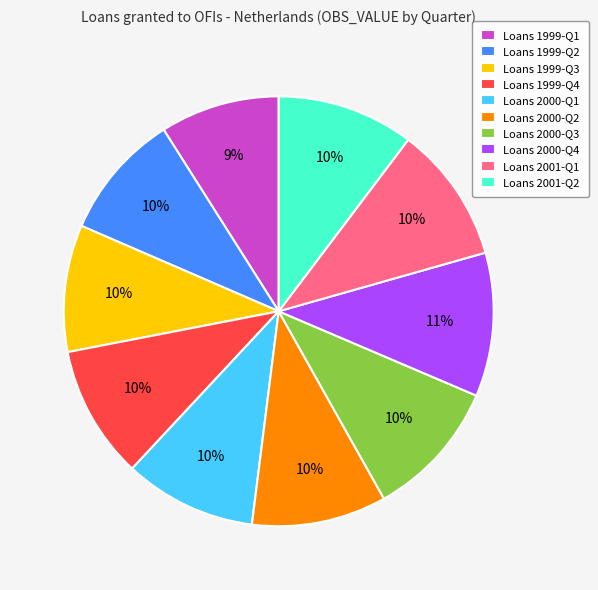

To the nearest percent, what is the combined percentage of Loans 2001-Q1 and Loans 1999-Q3?

20%